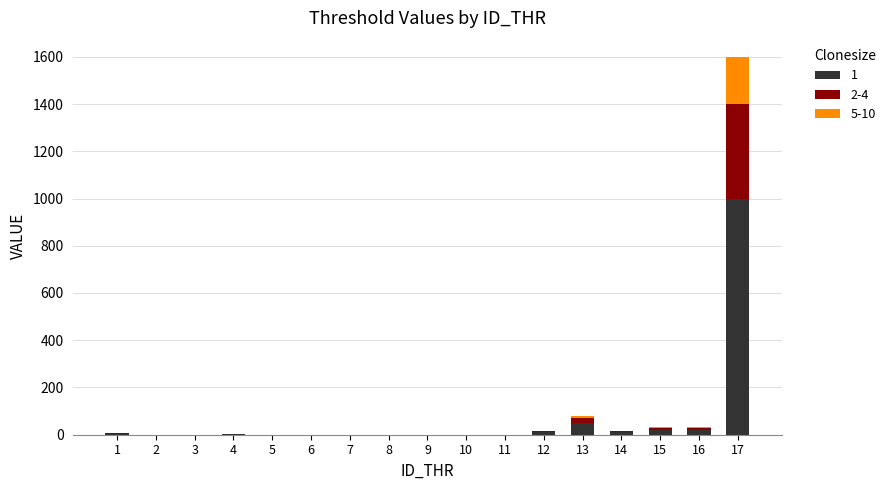

At which category is the sum across all series the highest?

17